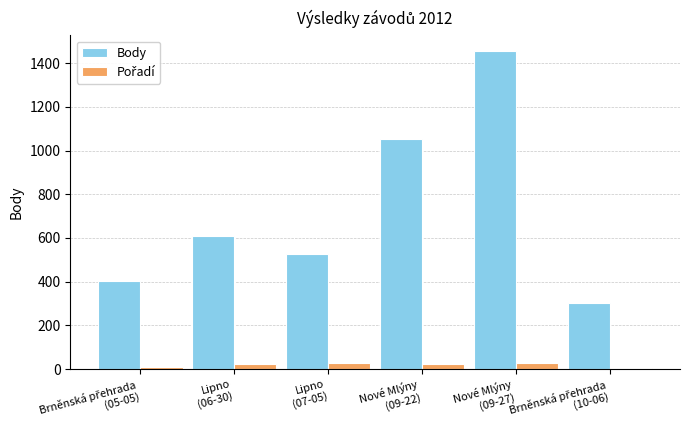

Which series has the largest range (max minus min)?

Body